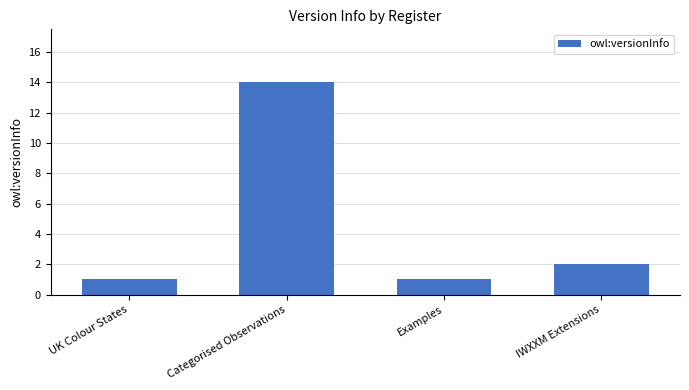

What is the difference between the second highest and minimum values?

1